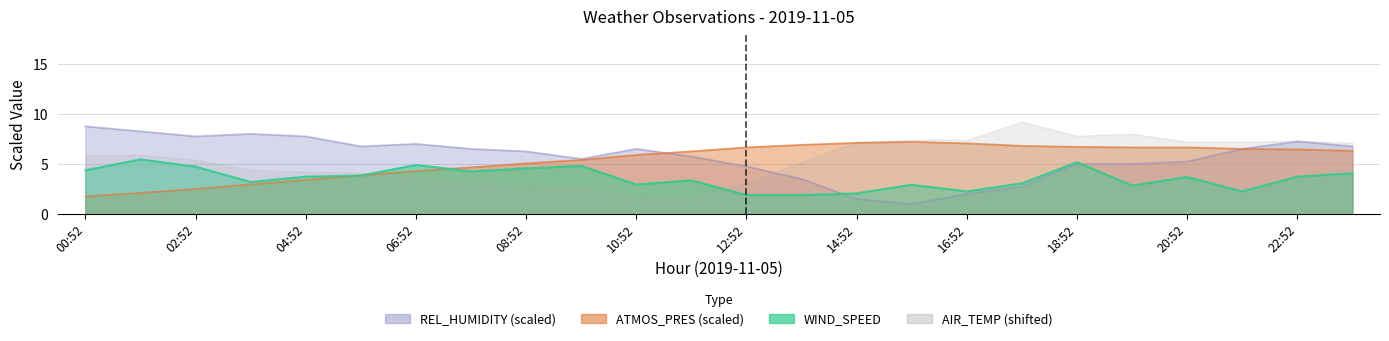

Which has a higher value, 15:52 or 01:52?

01:52